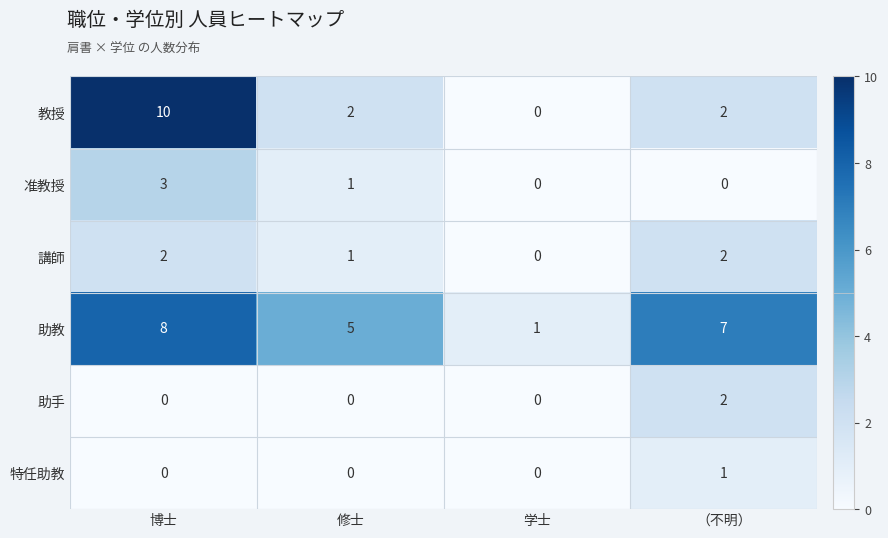

The 准教授 series shows 1 at （不明）. True or false?

False